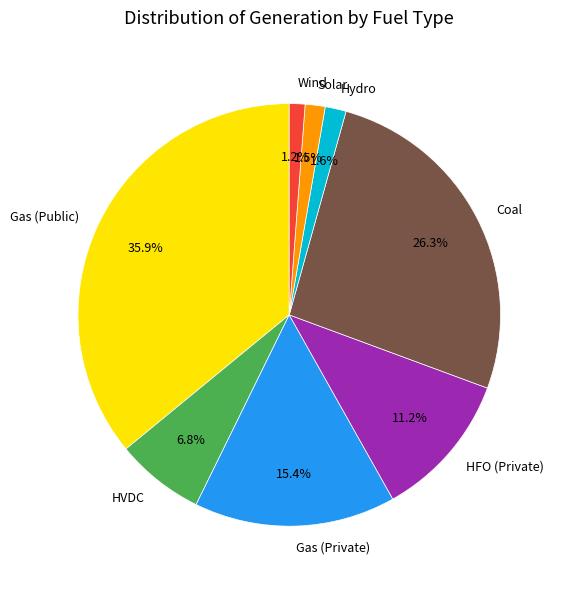

To the nearest percent, what is the difference between the largest and smallest slice percentages?

35%